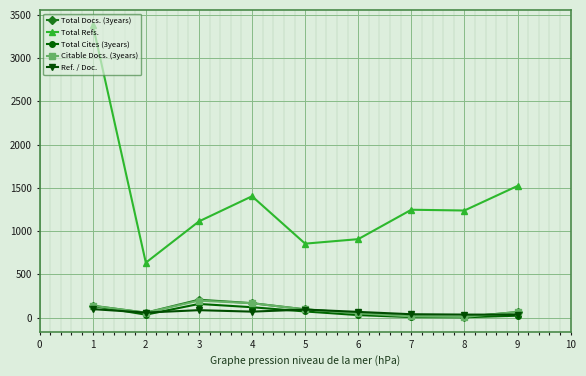

How many data points in Ref. / Doc. are less than 65?

4